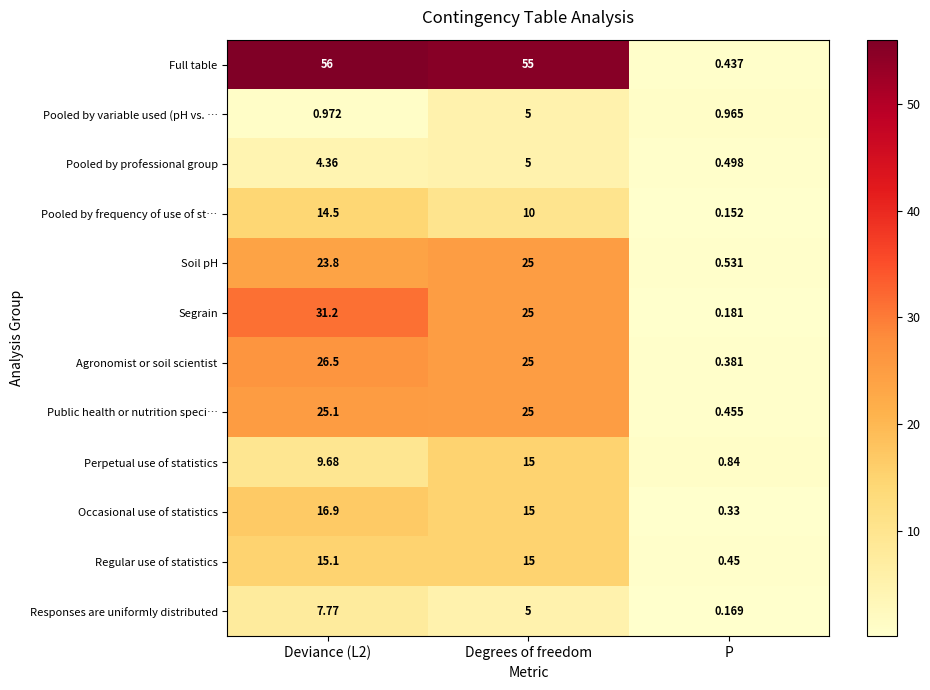

How many series are shown in this chart?

12